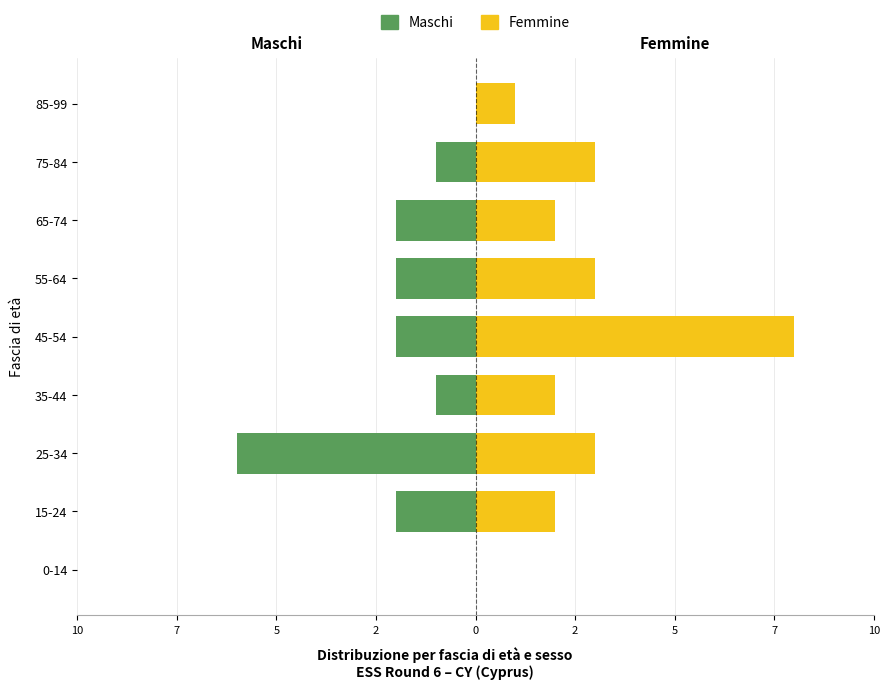

Are the bars grouped side by side (vs. stacked)?

Yes